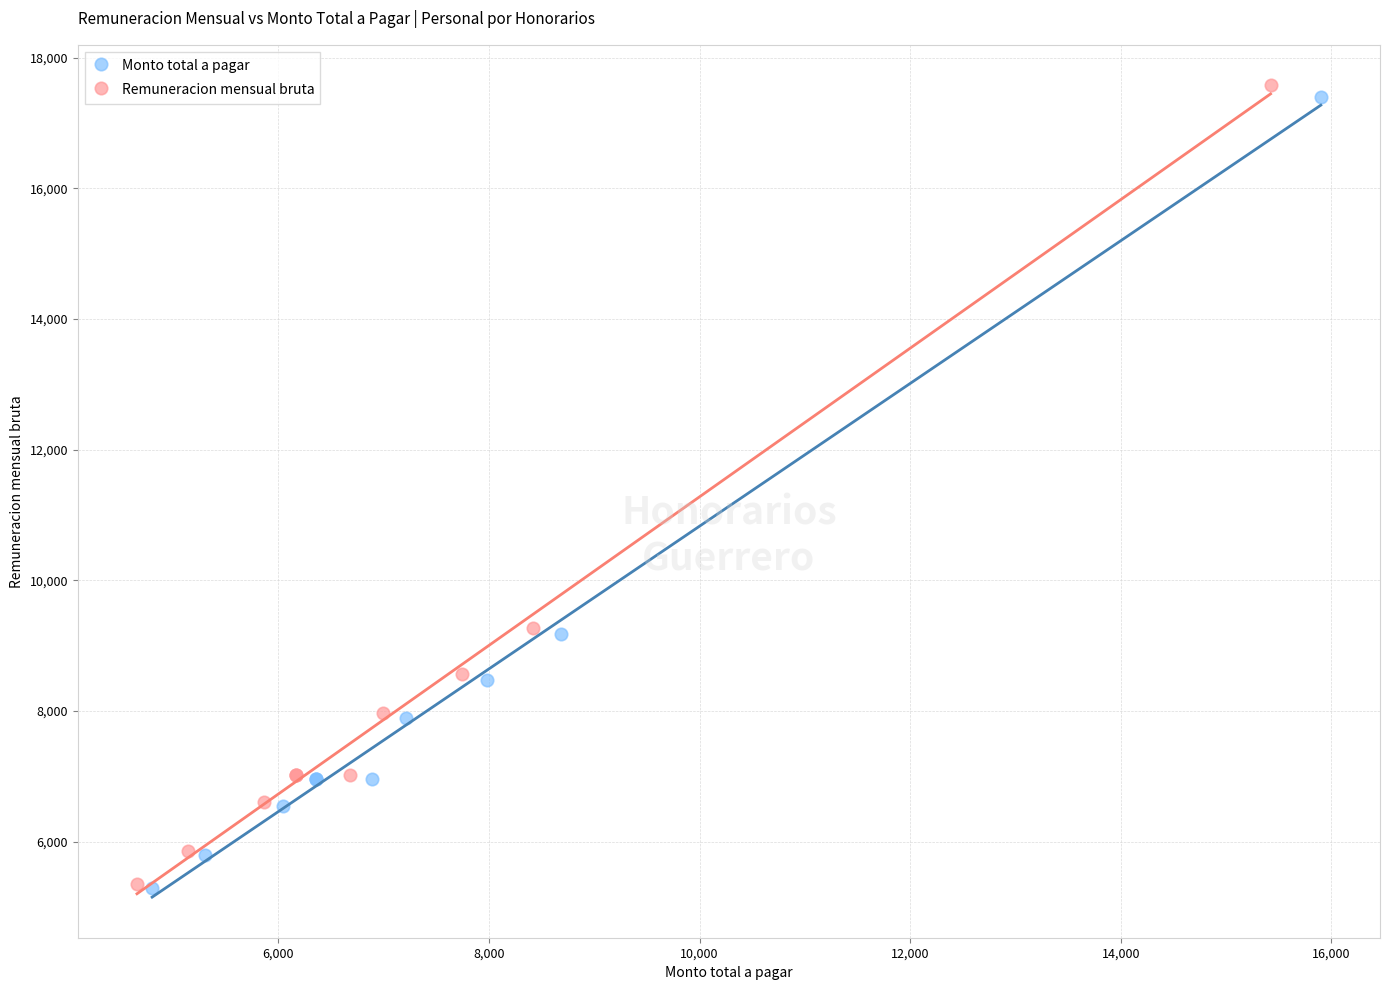

Which series has the widest spread of Y values?

Remuneracion mensual bruta